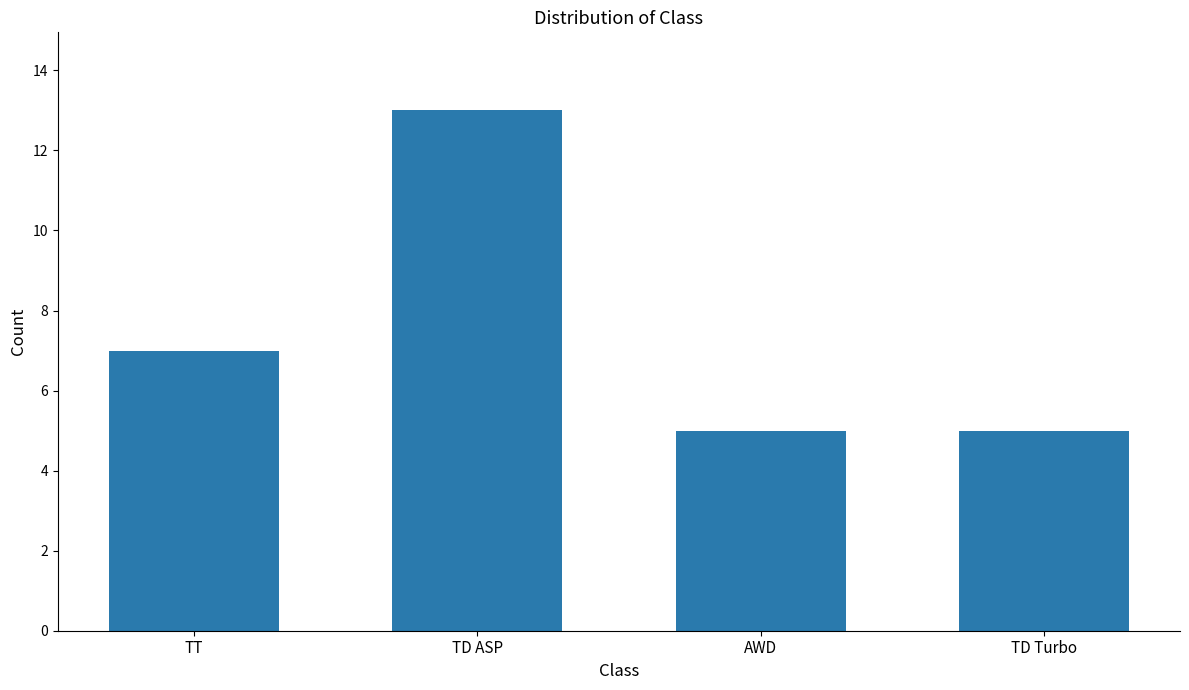

Reading left to right, list all the values displayed in this chart.

TT=7	TD ASP=13	AWD=5	TD Turbo=5